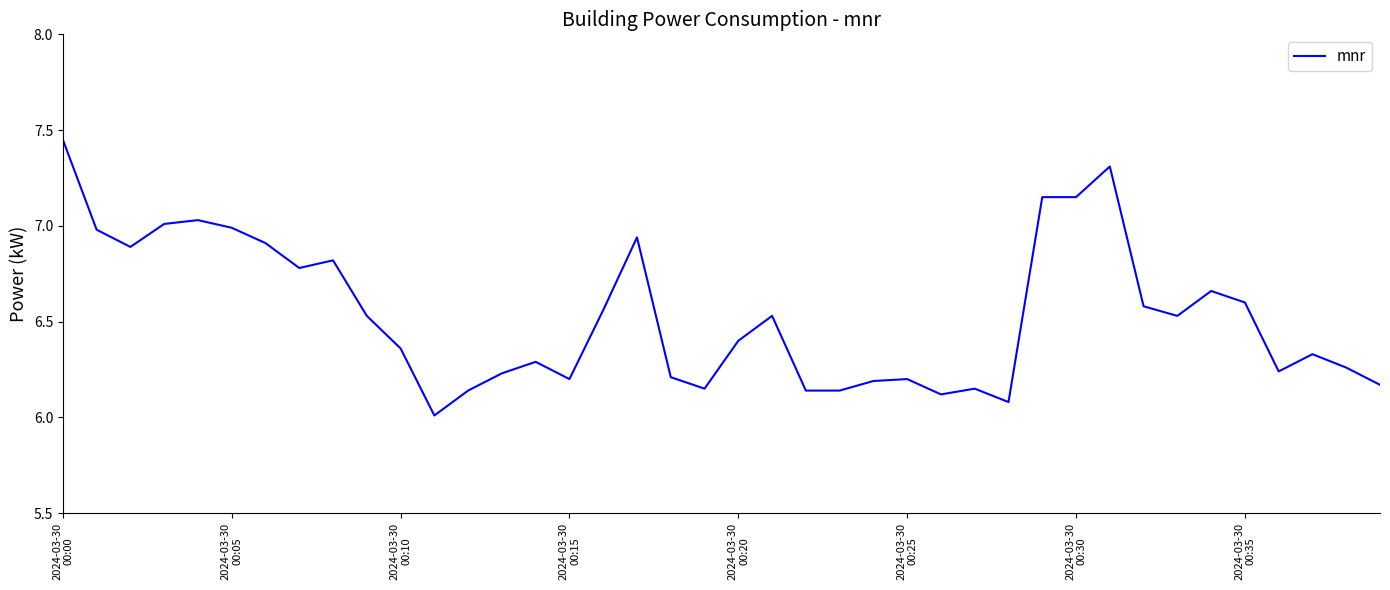

What is the difference between the maximum and minimum values?

1.4